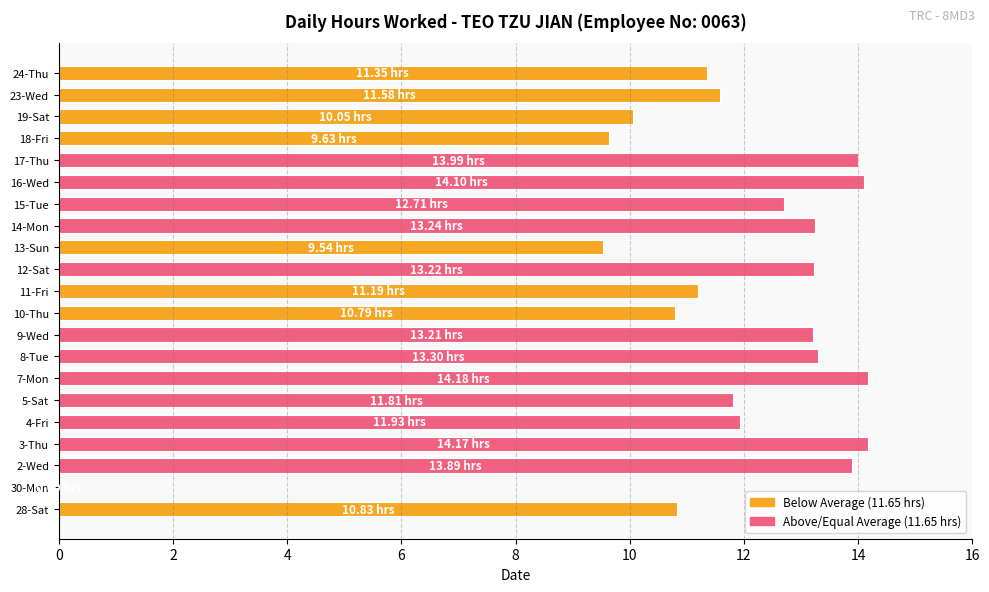

Between 24-Thu and 13-Sun, which is larger?

24-Thu